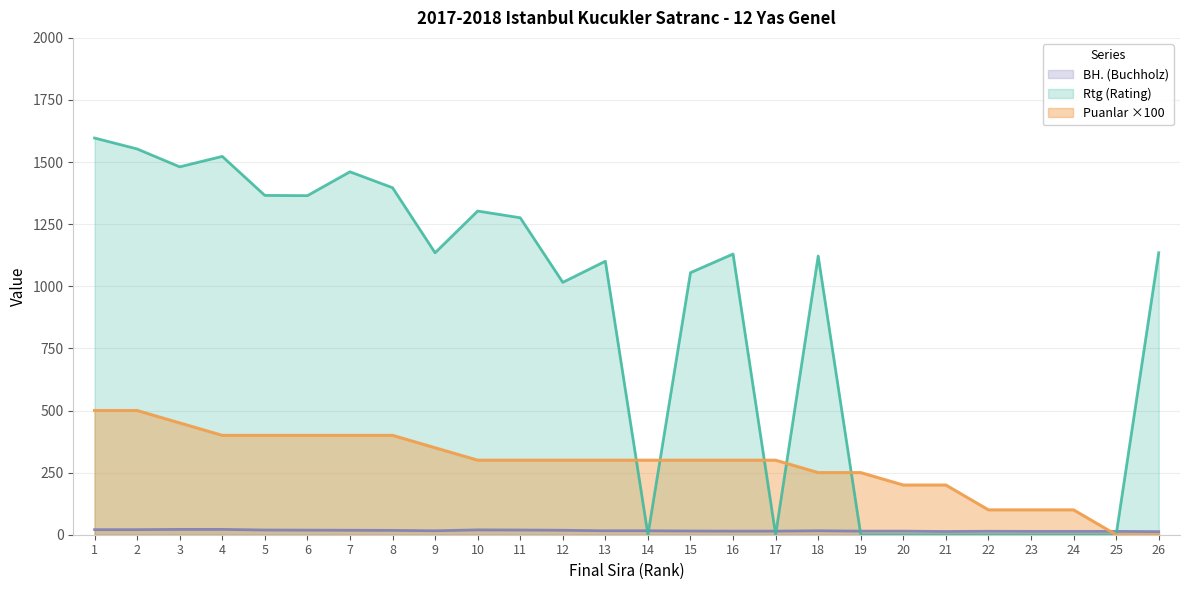

How many interior local valleys does the Rtg series have?

6